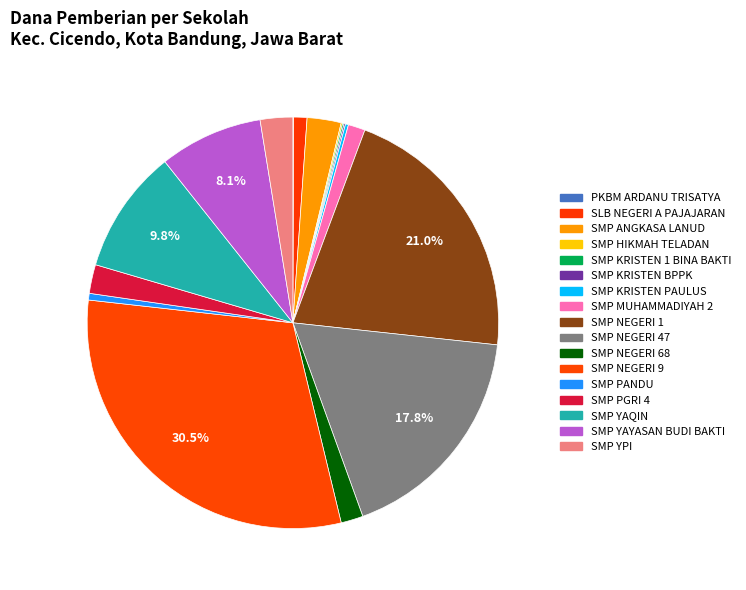

Is there a majority slice in this chart?

No